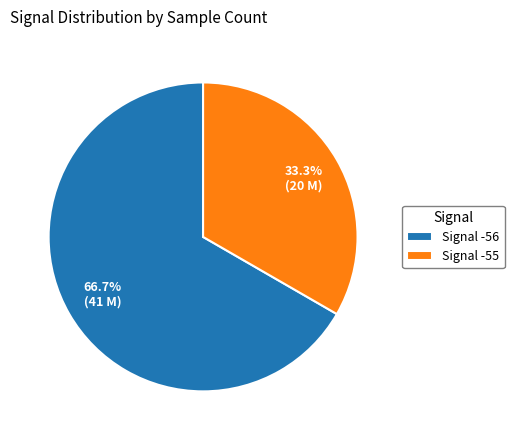

What is the ratio of the value at Signal -56 to the value at Signal -55?

2.0